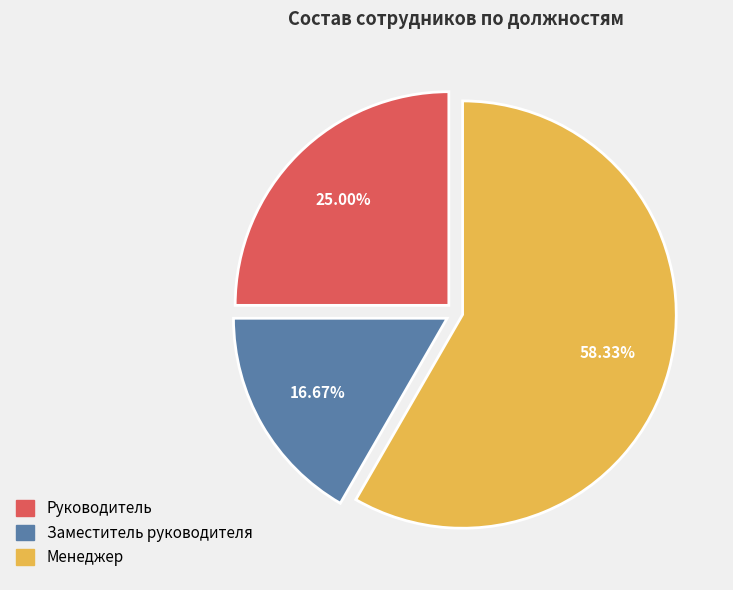

Is there a majority slice in this chart?

Yes